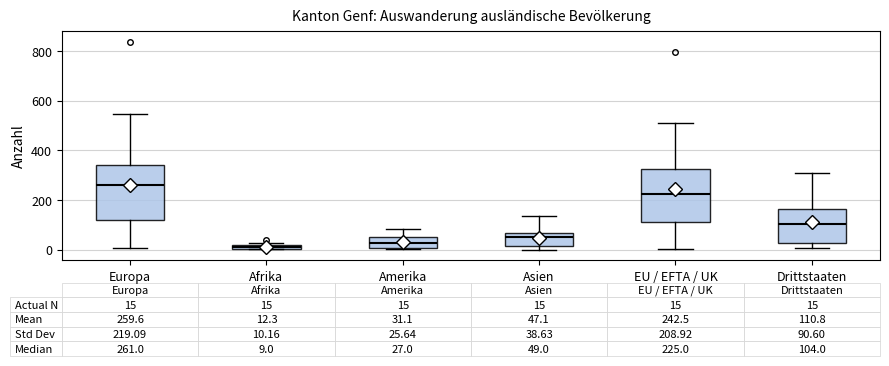

Which box's median line is the highest?

Europa